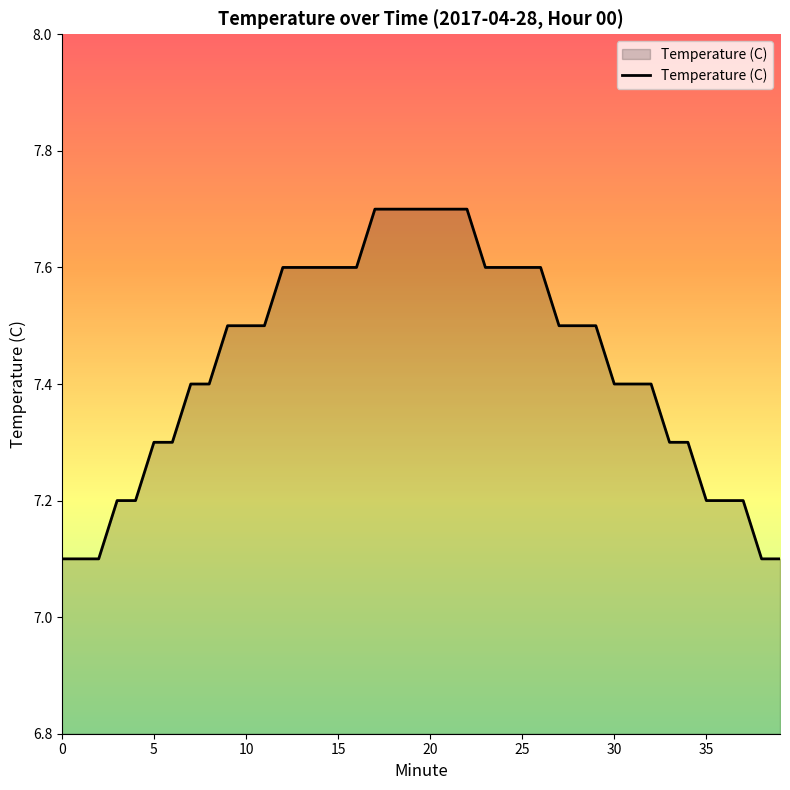

How many values are between 7 and 8?

40